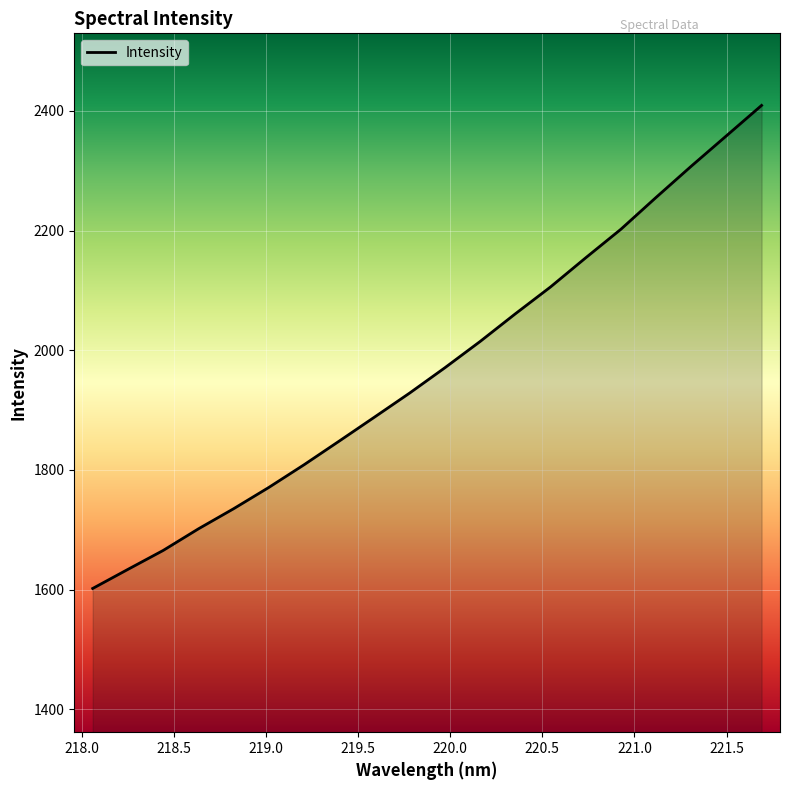

What is the difference between the maximum and minimum values?

807.3